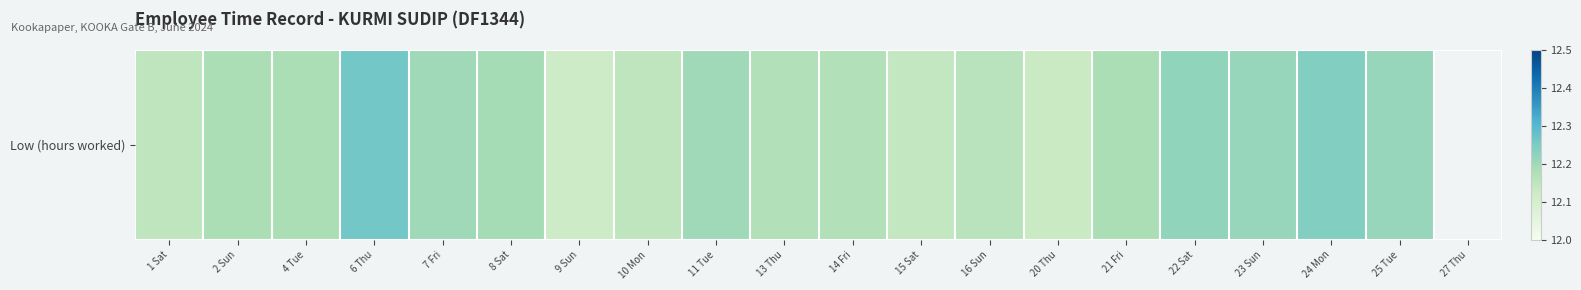

What is the maximum value shown in the chart?

12.3